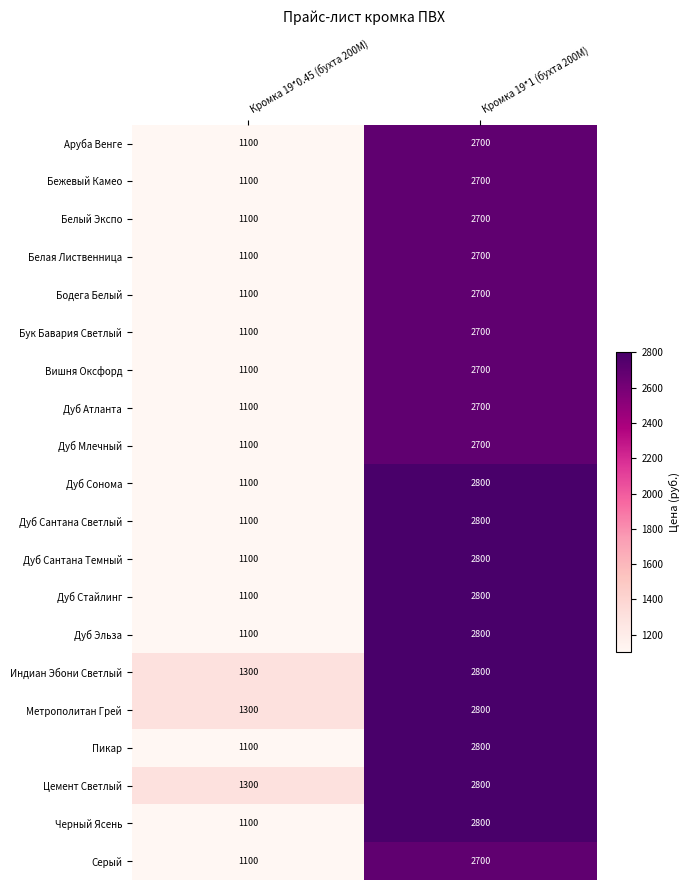

At which category is the sum across all series the highest?

Кромка 19*1 (бухта 200М)